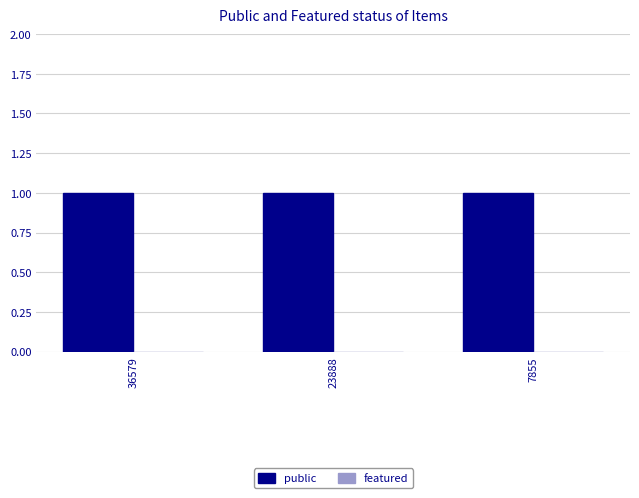

Between 36579 and 7855, which series saw the biggest shift?

public